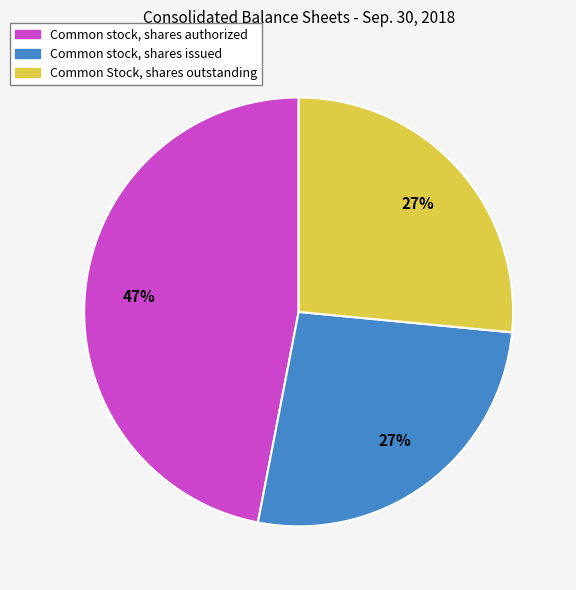

Which category has the biggest portion of the pie?

Common stock, shares authorized